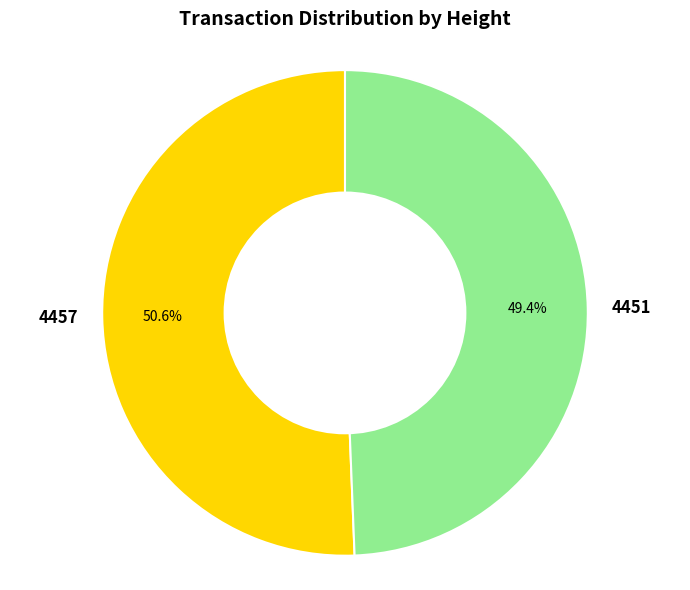

Which slice is the largest?

4457